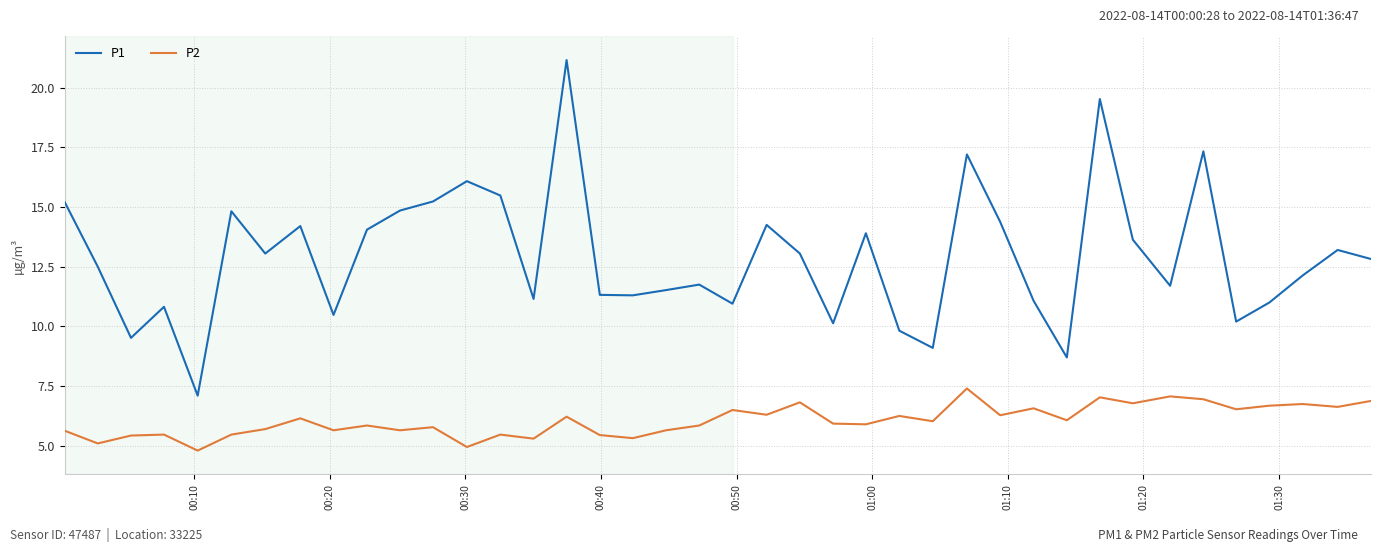

True or false: P1 and P2 intersect in this chart.

False